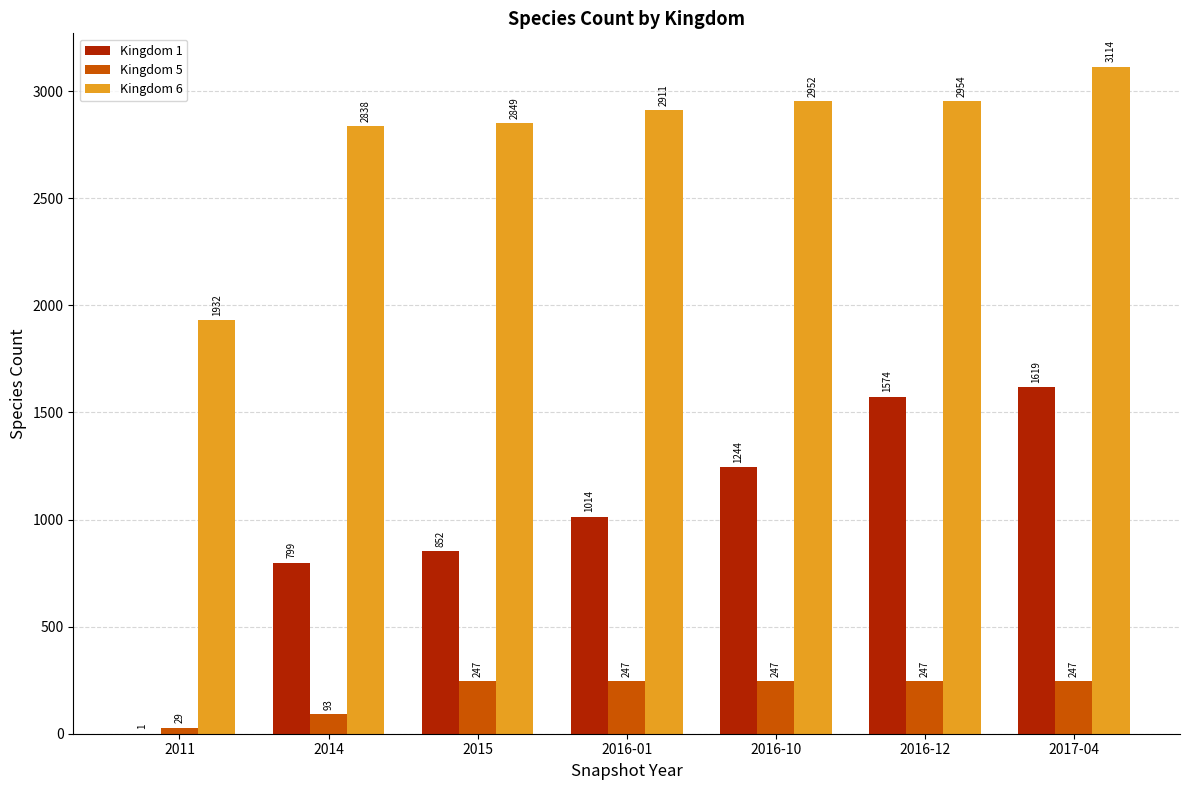

What is the sum of the Kingdom 5 values at 2011 and 2016-01?

276